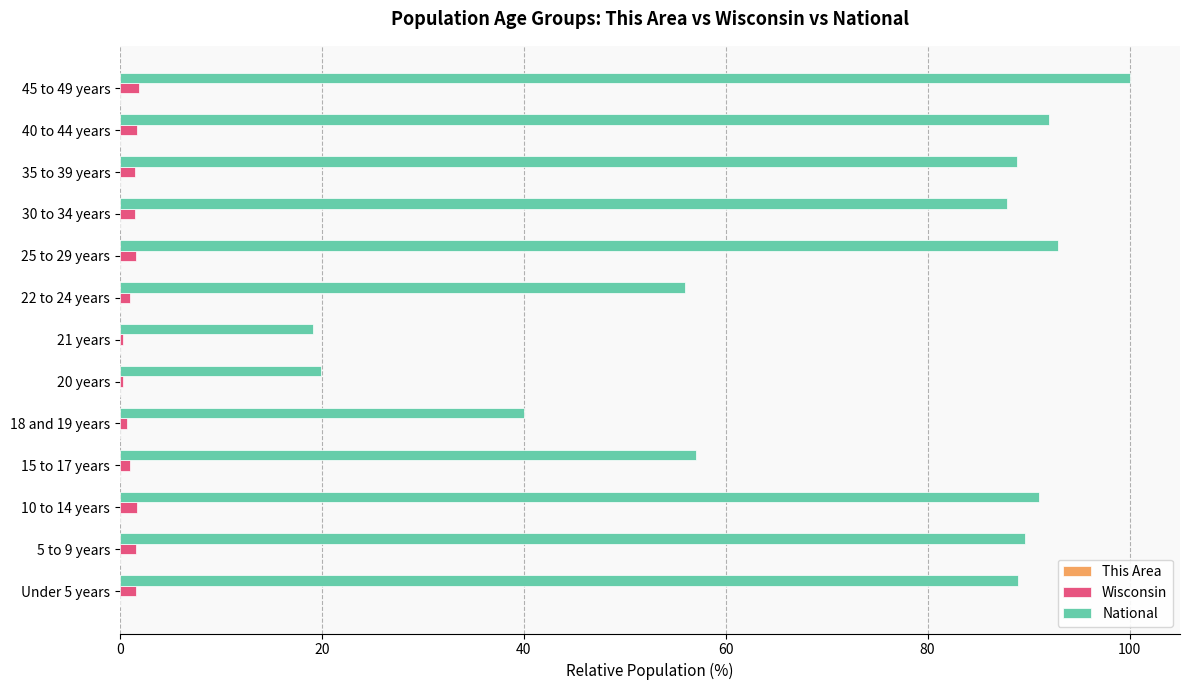

At which category is the sum across all series the highest?

45 to 49 years